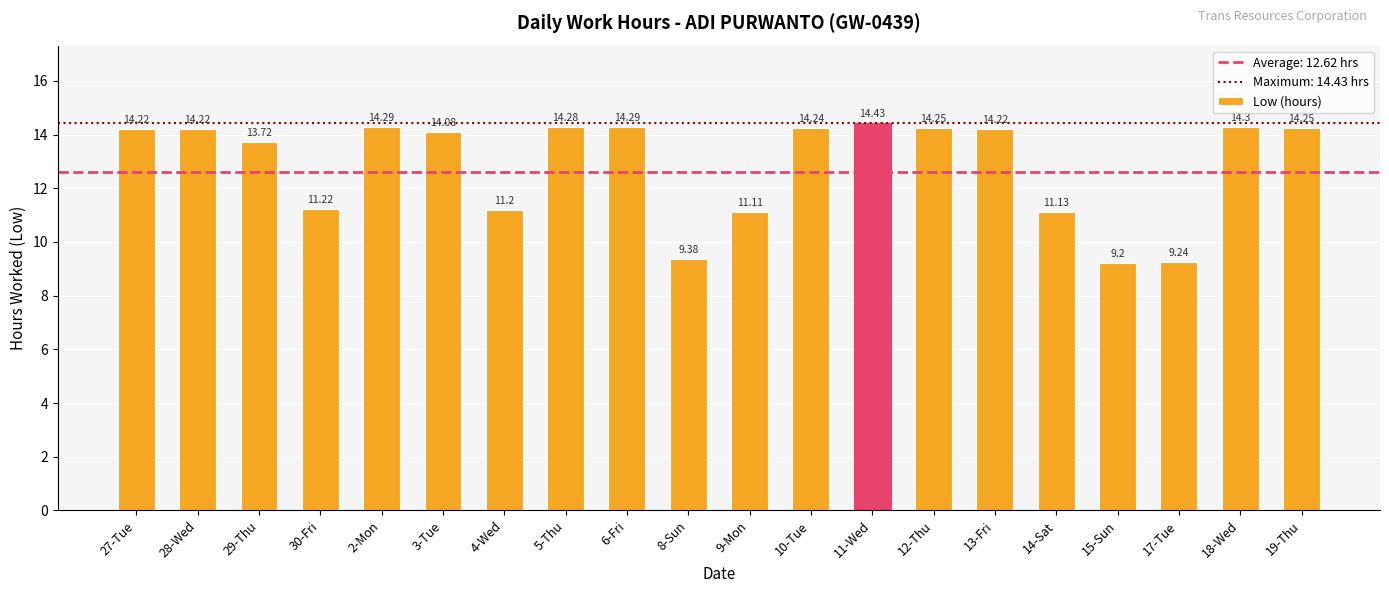

What is the minimum value shown in the chart?

9.2